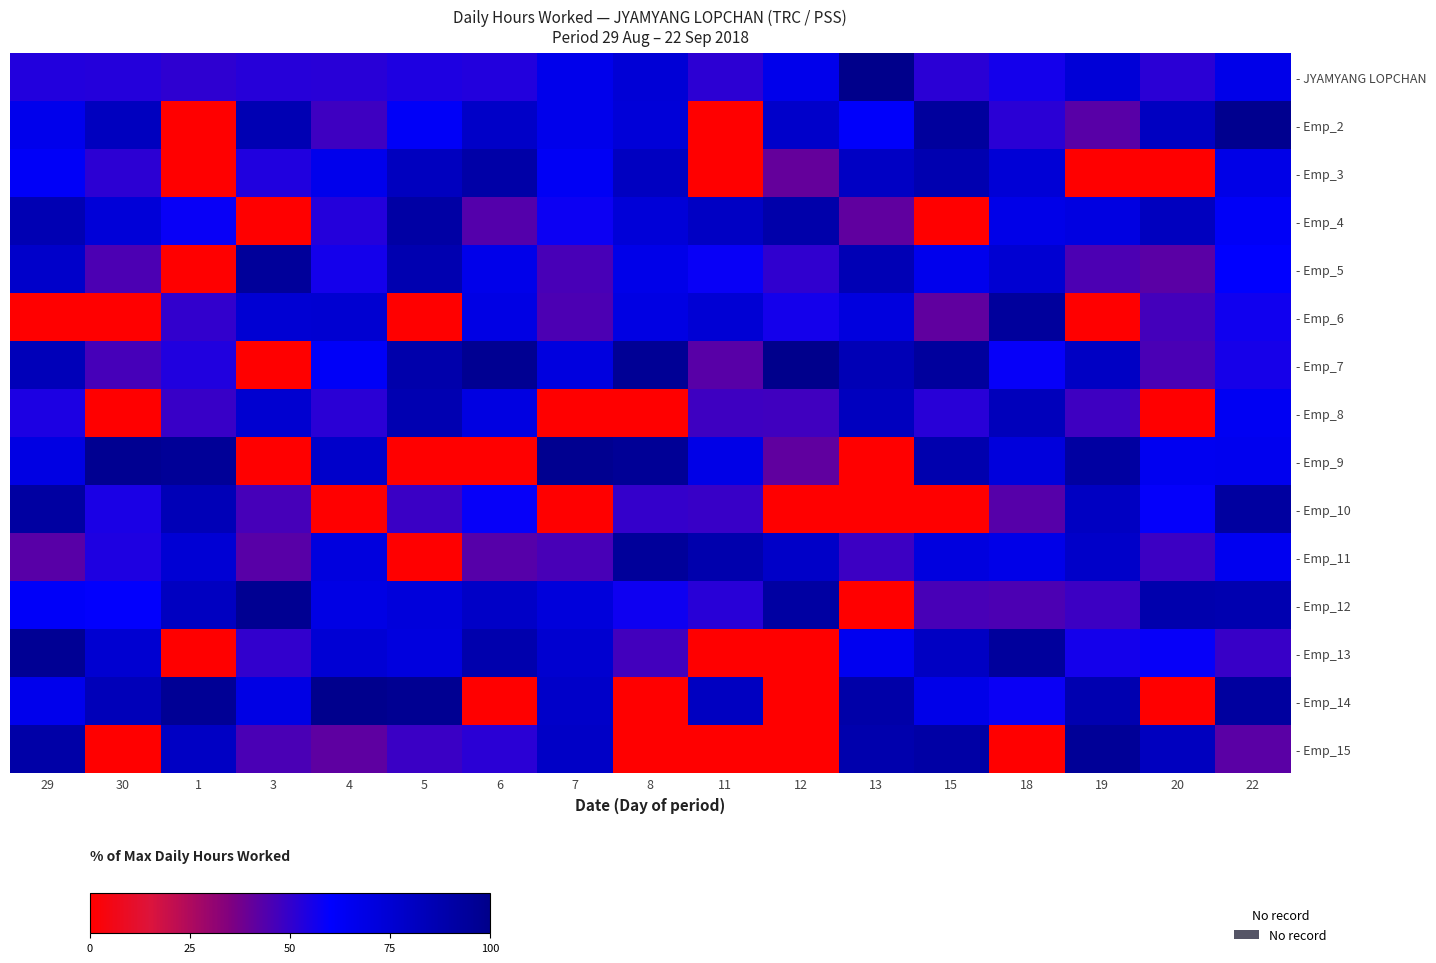

At 30, list the series in order from smallest to largest.

- Emp_6, - Emp_8, - Emp_15, - Emp_5, - Emp_7, - Emp_3, - JYAMYANG LOPCHAN, - Emp_11, - Emp_10, - Emp_12, - Emp_4, - Emp_13, - Emp_2, - Emp_14, - Emp_9